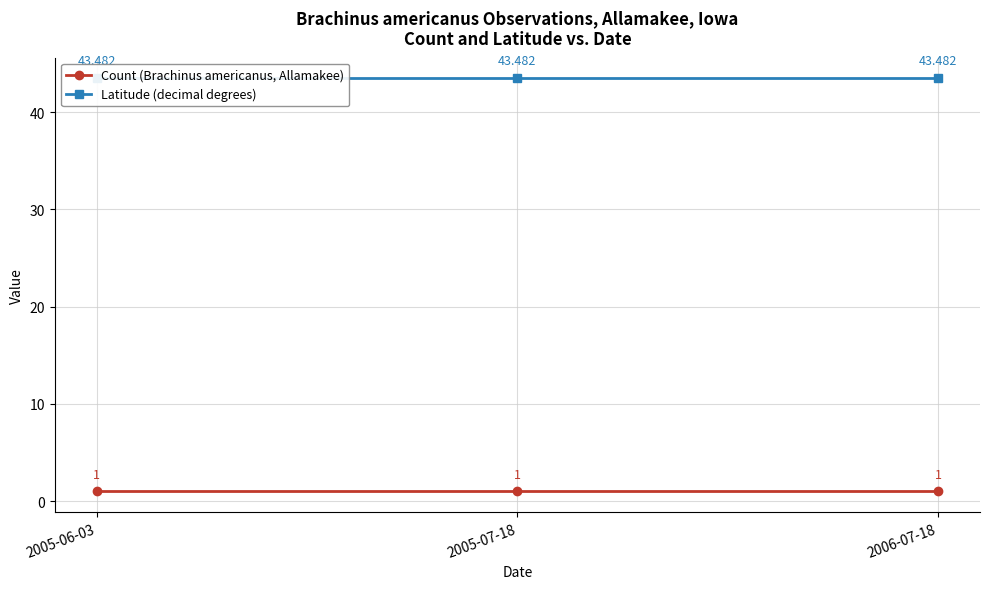

Between 2005-06-03 and 2005-07-18, which is larger?

2005-06-03